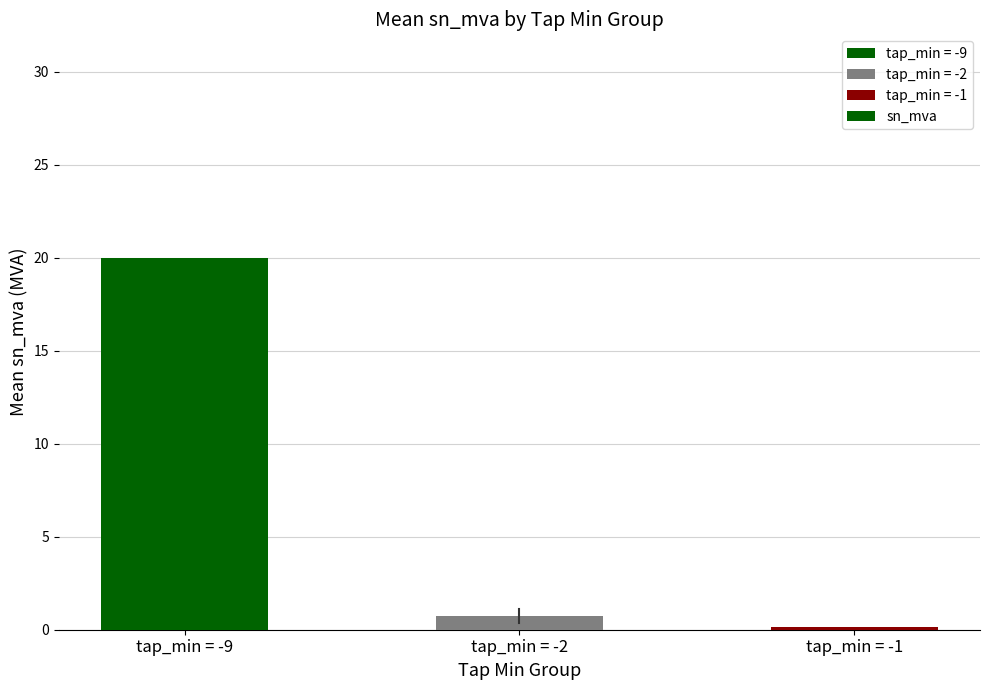

Reading right to left, extract all data points from this chart.

tap_min = -1=0.2	tap_min = -2=0.7	tap_min = -9=20.0